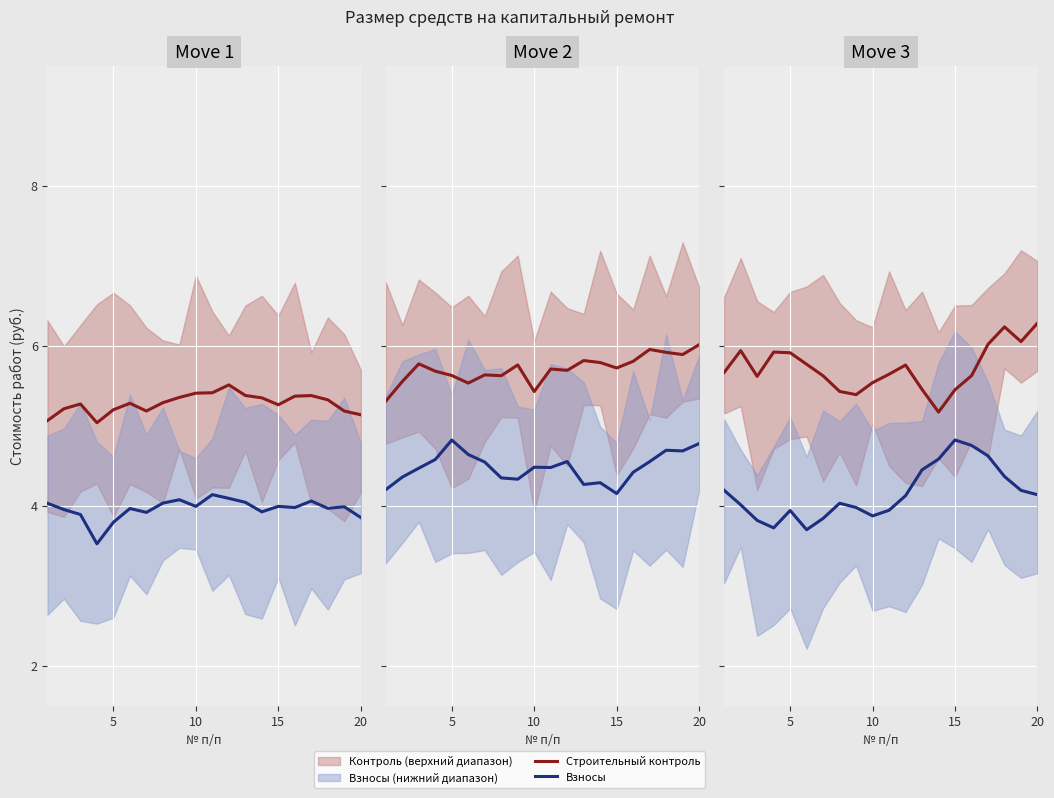

What is the maximum value for Строительный контроль?

6.3